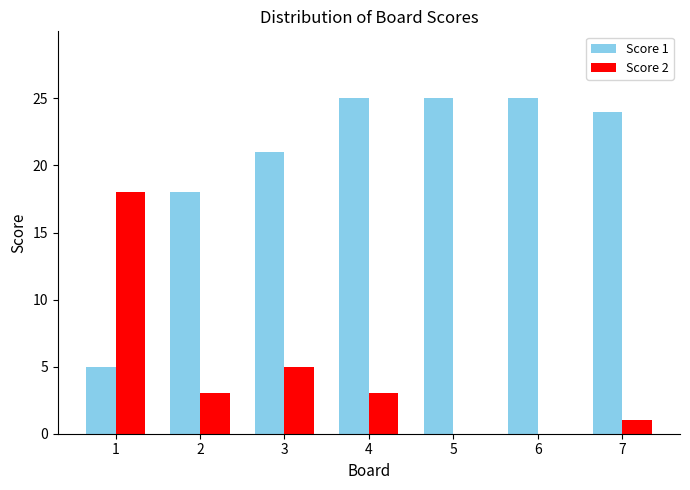

What is the greatest value displayed?

25